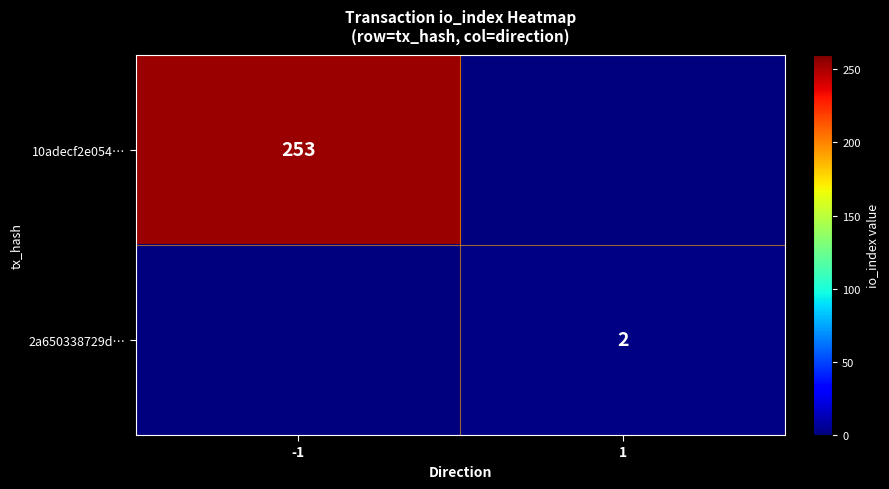

What is the difference between the highest and lowest values at -1?

253